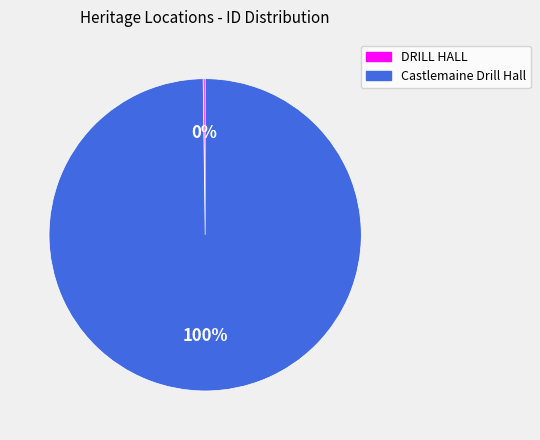

To the nearest percent, what is the average slice percentage?

50%